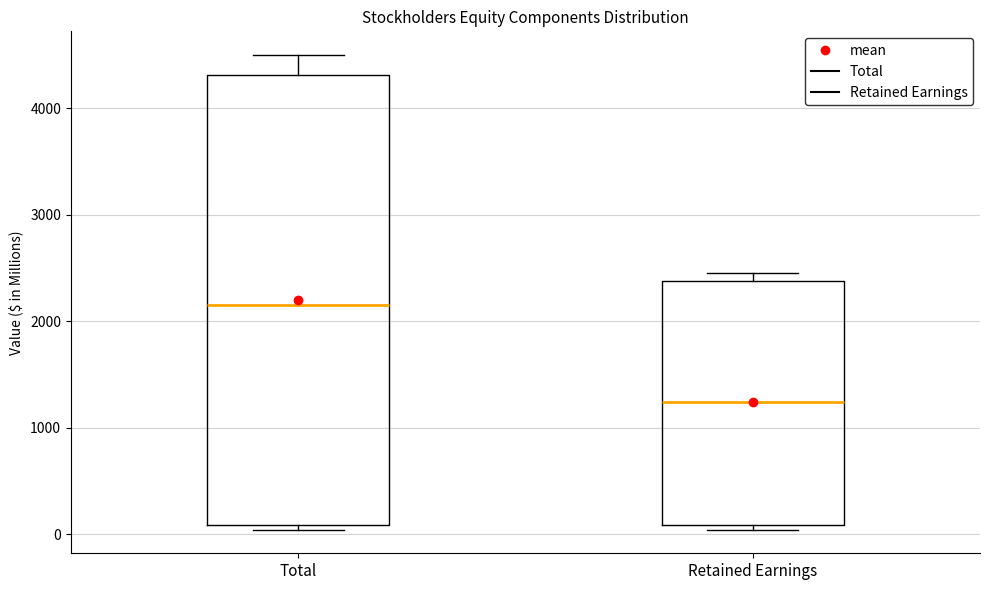

Which box's median line is the lowest?

Retained Earnings